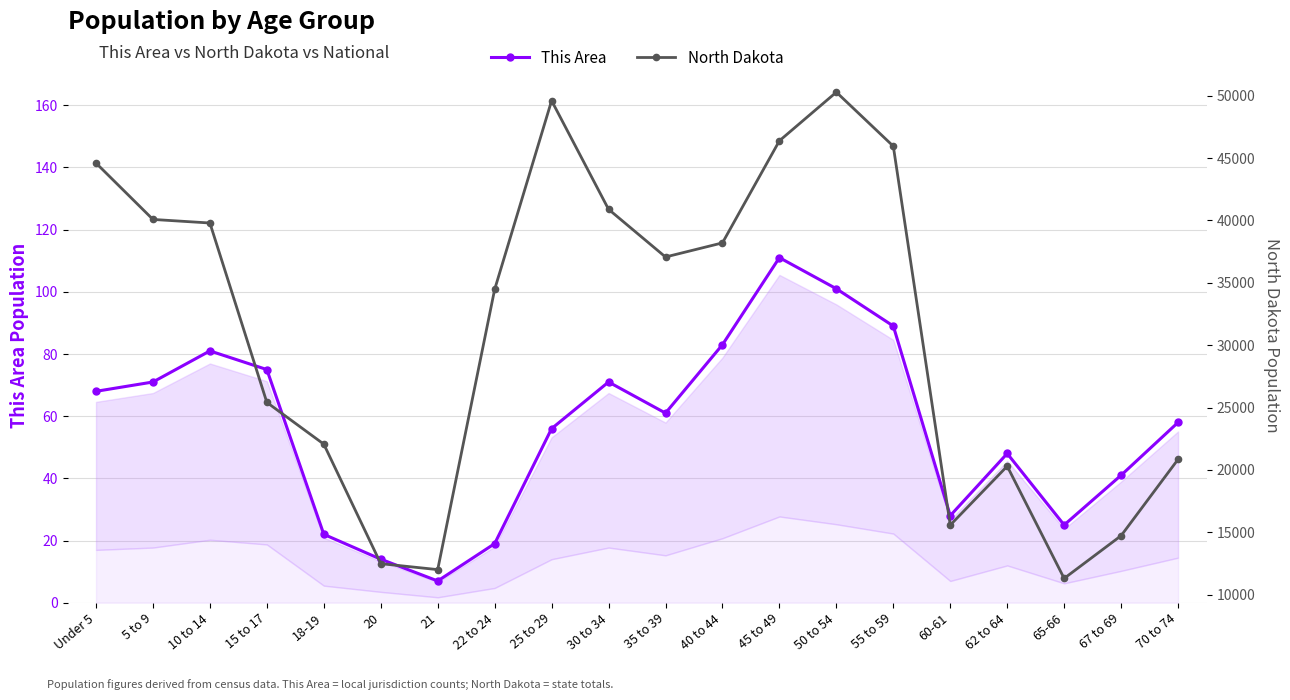

What is the approximate value of North Dakota at 21, to the nearest 100?

12000